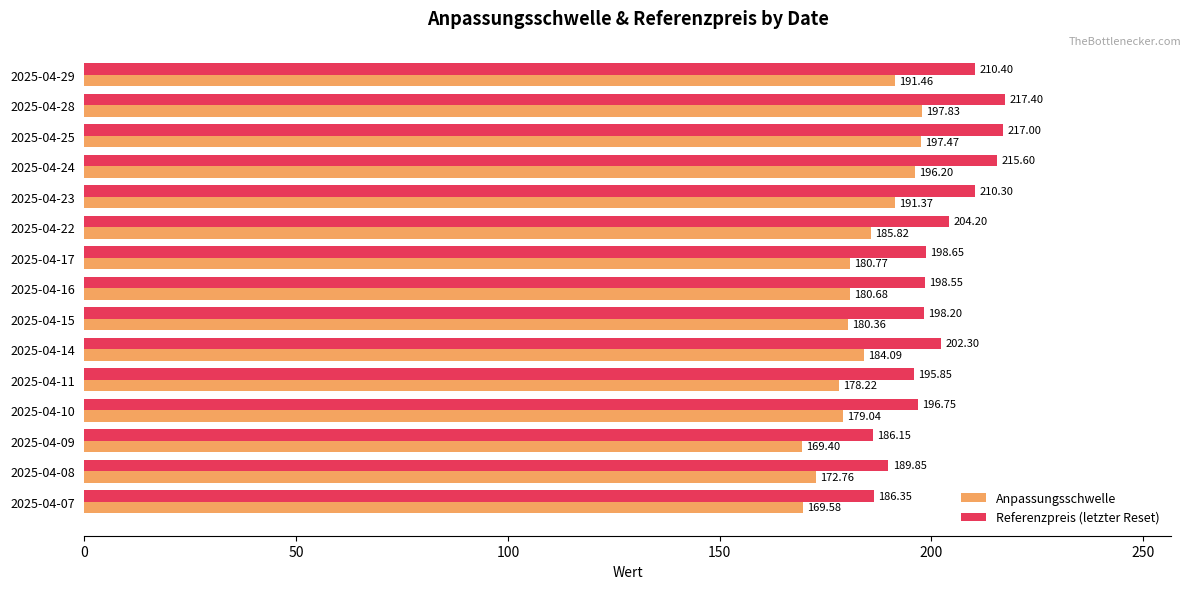

What is the average value of the Anpassungsschwelle series?

183.7